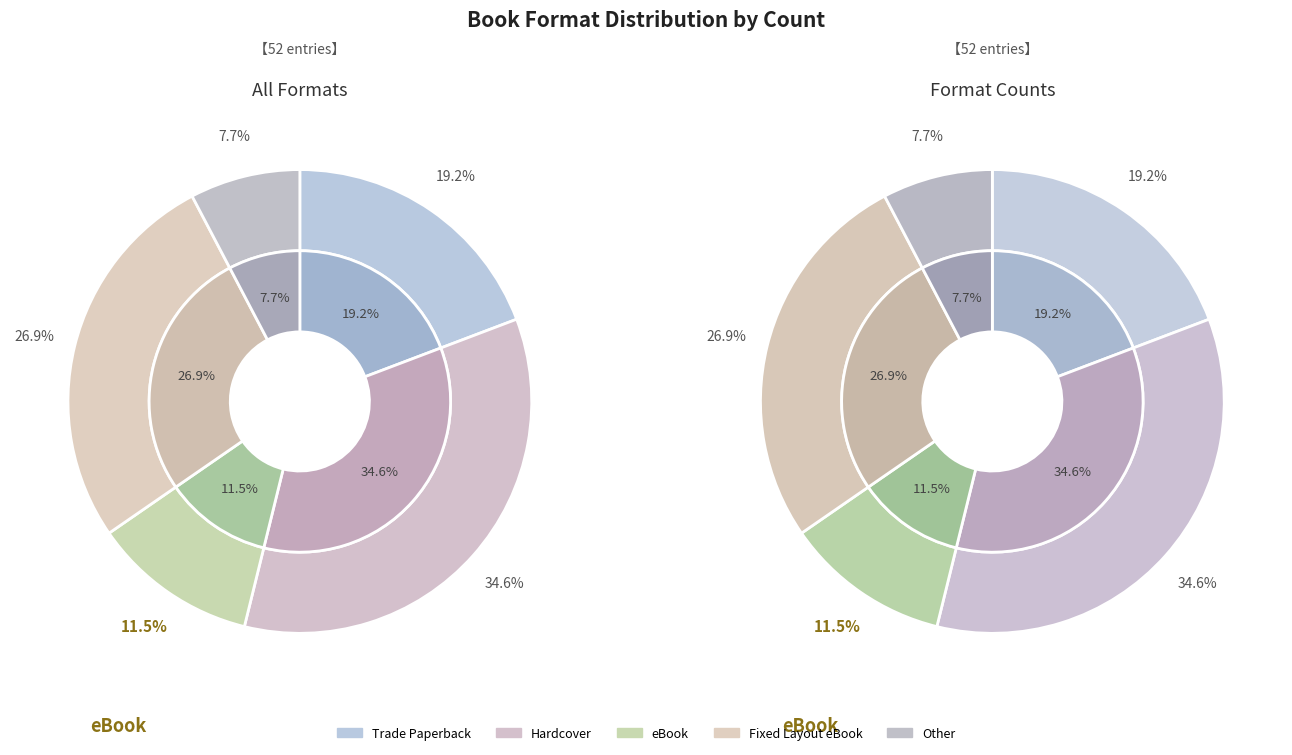

What is the smallest slice in the pie chart?

Other